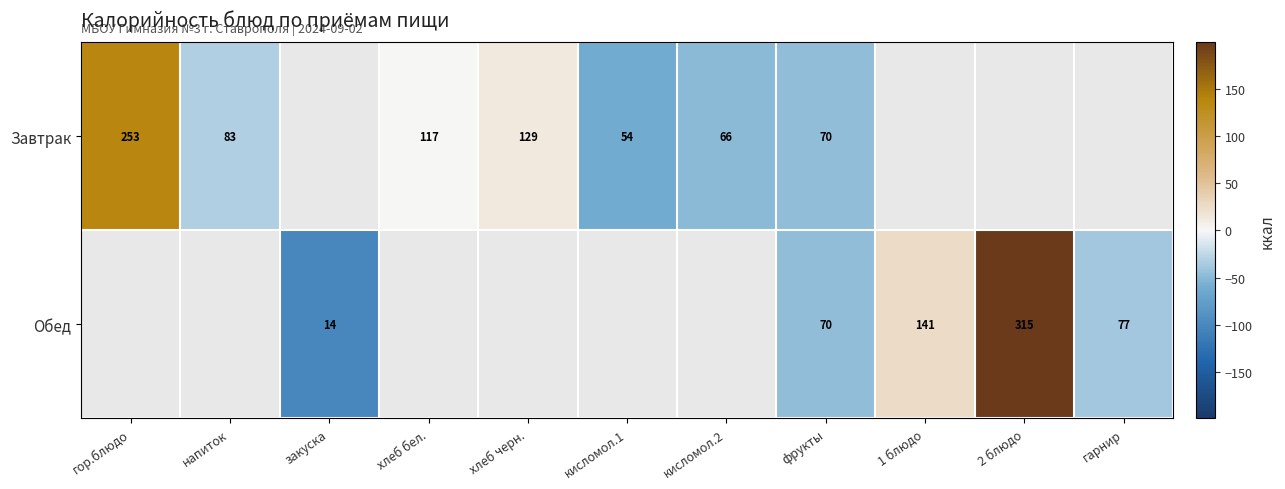

Which category has the highest value across all series?

2 блюдо